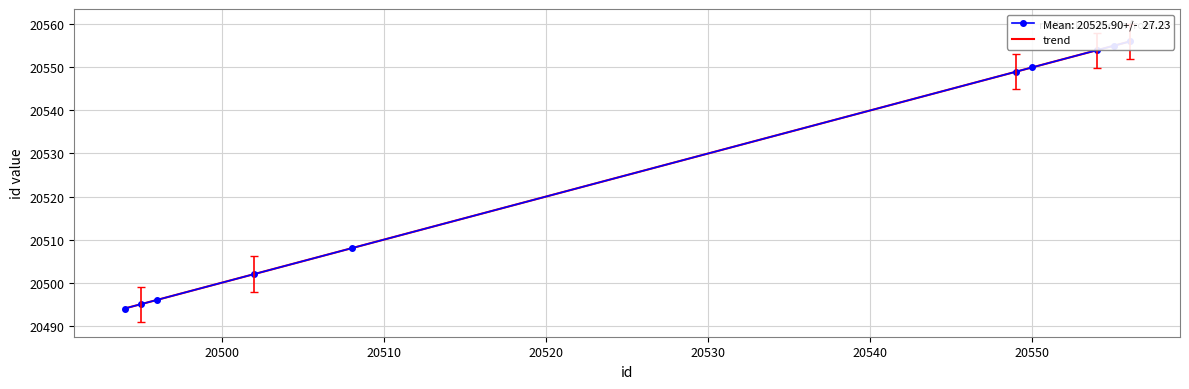

How many lines are shown in the chart?

1